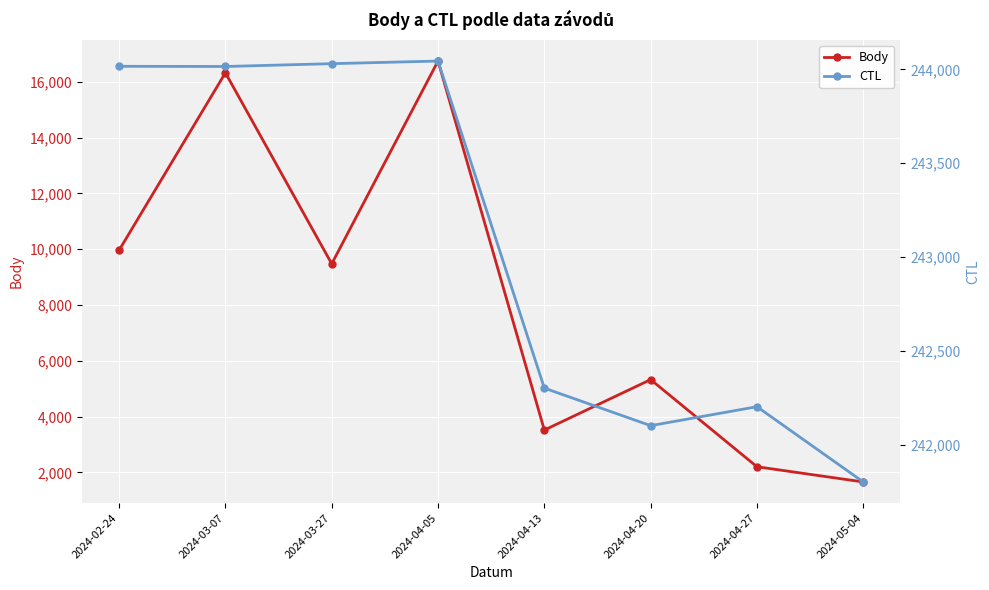

At how many categories does at least one series exceed 97519?

8